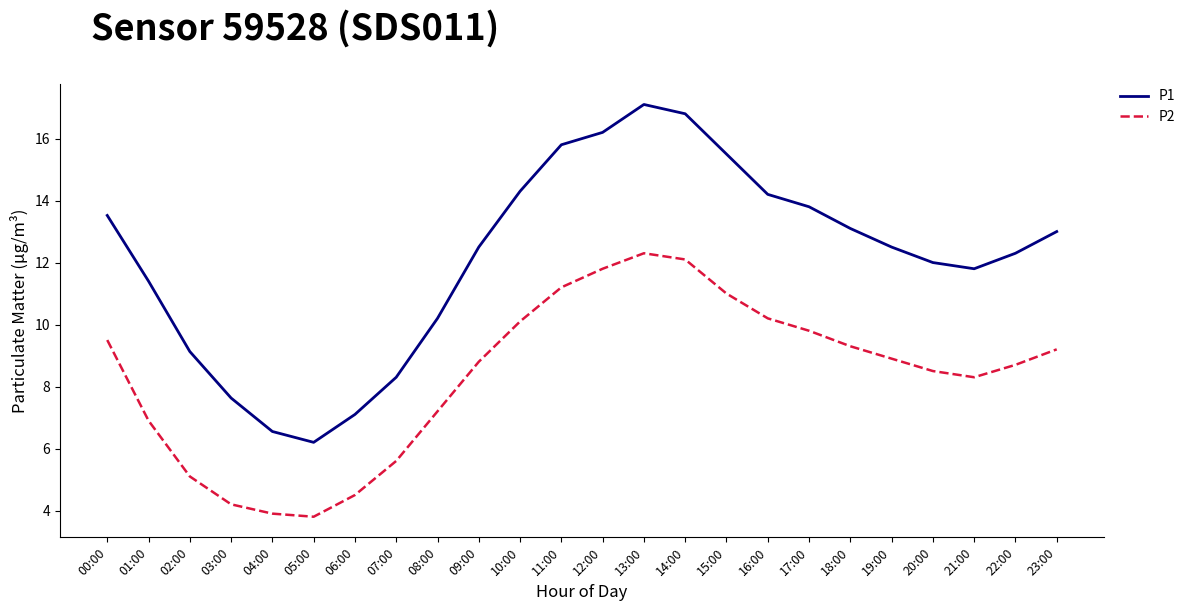

True or false: P1 has a value of 17.1 at 13:00.

True